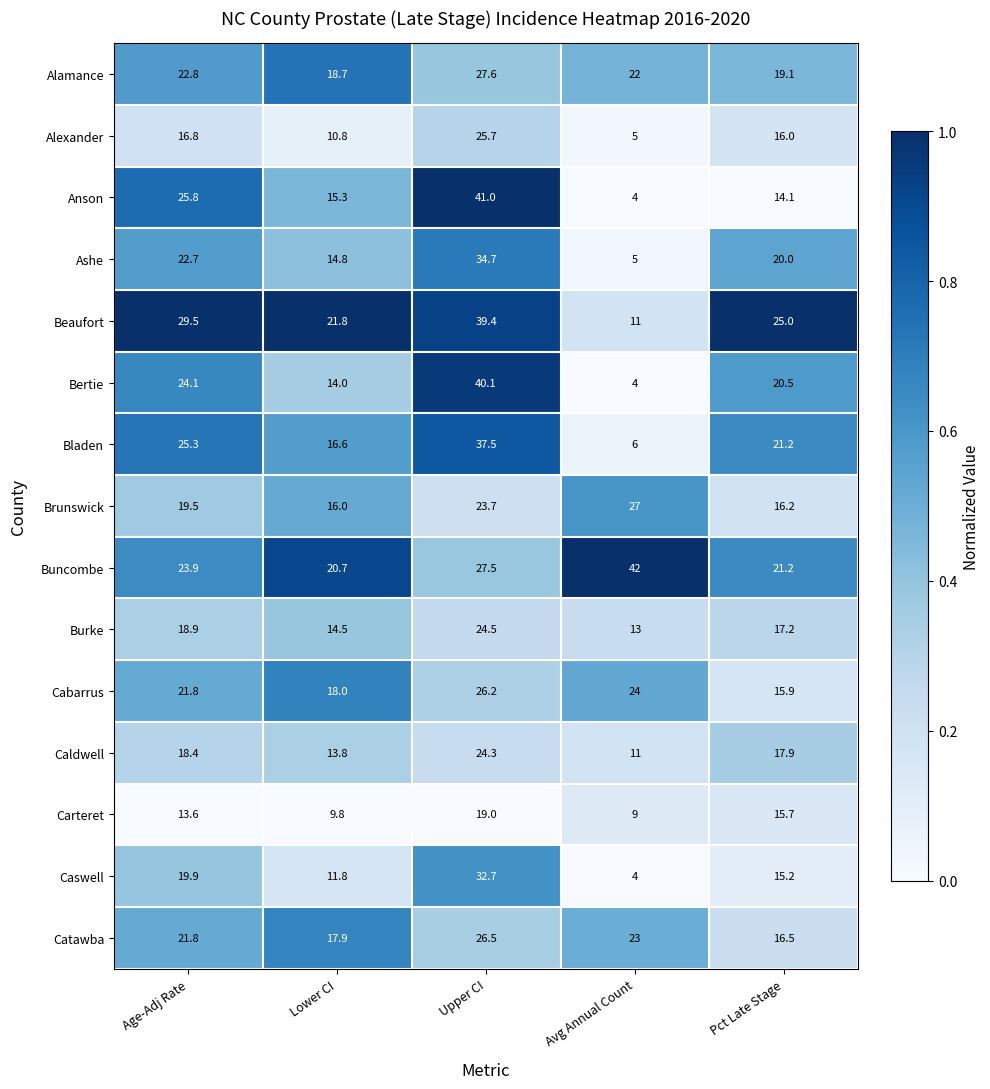

The value of Buncombe at Upper CI is 17.1. True or false?

False